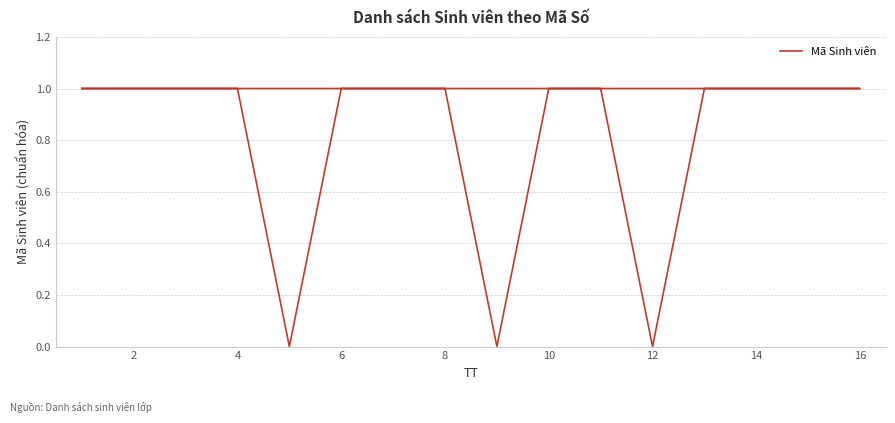

What is the sum of the values at 16 and 6?

2.0